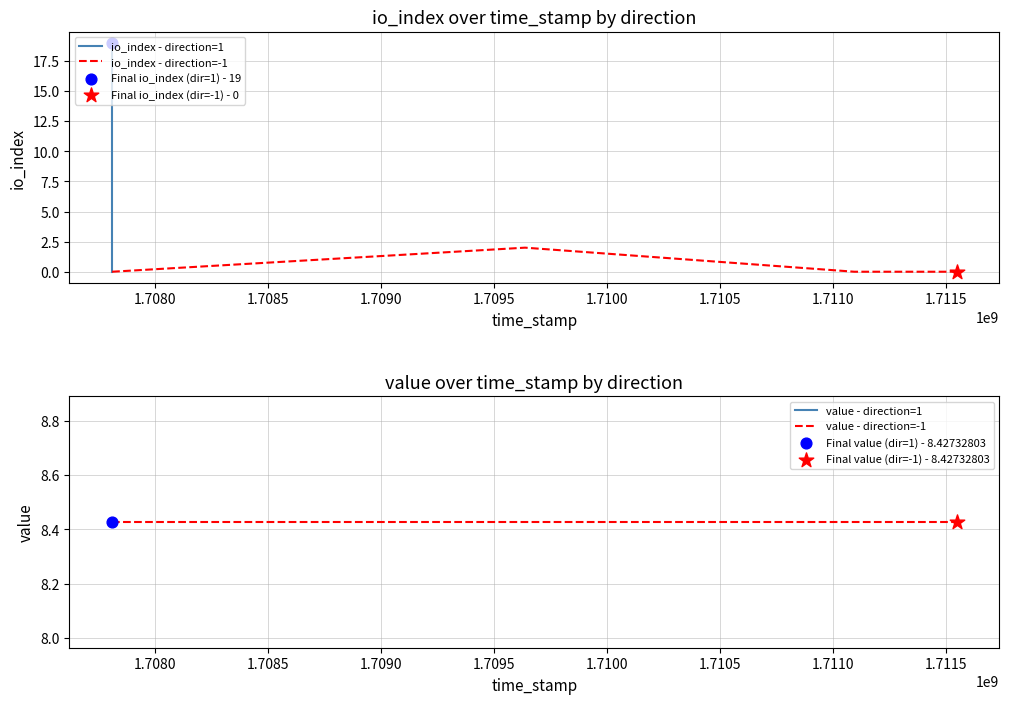

Which series has the widest spread of Y values?

io_index (direction=1)